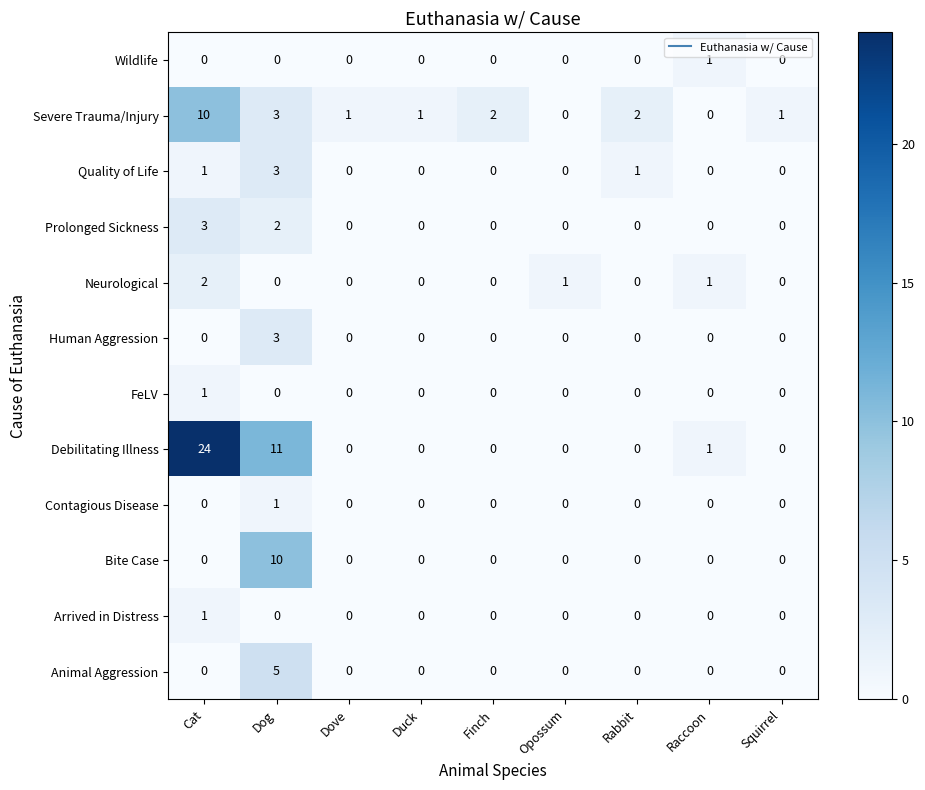

True or false: Debilitating Illness has a value of 13 at Duck.

False